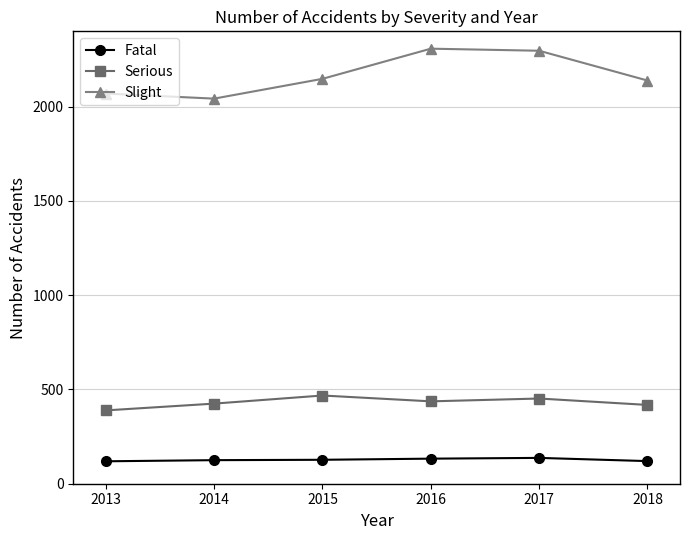

What is the difference between the maximum and second lowest values in the Serious series?

50